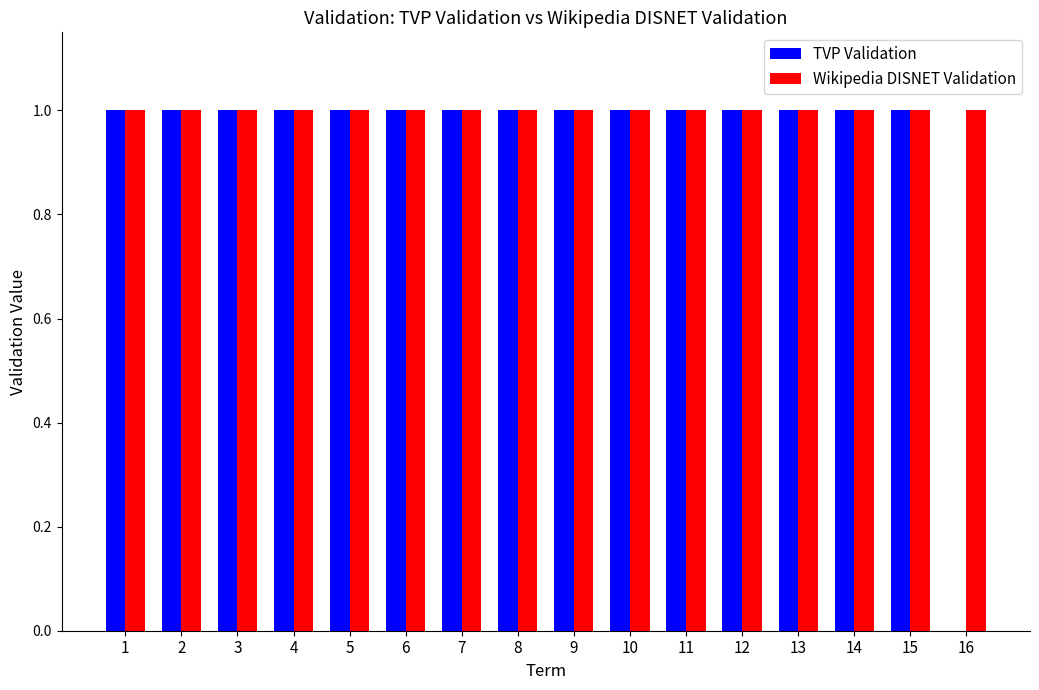

The TVP Validation series shows 2 at 4. True or false?

False